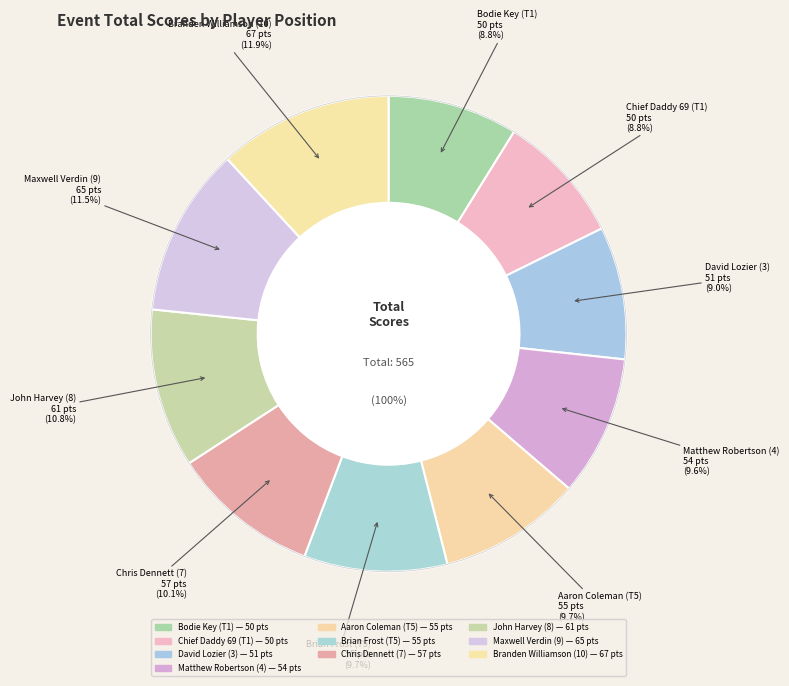

What percentage is NOT represented by David Lozier (3)?

91.0%